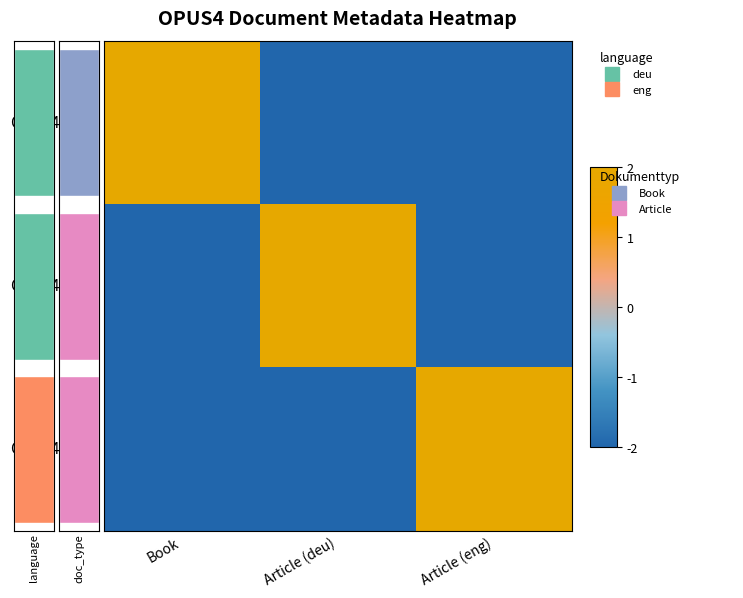

Reading right to left, list all the values displayed in this chart.

OPUS4-6693: Article (eng)=-2	Article (deu)=-2	Book=2
OPUS4-2100: Article (eng)=-2	Article (deu)=2	Book=-2
OPUS4-2099: Article (eng)=2	Article (deu)=-2	Book=-2